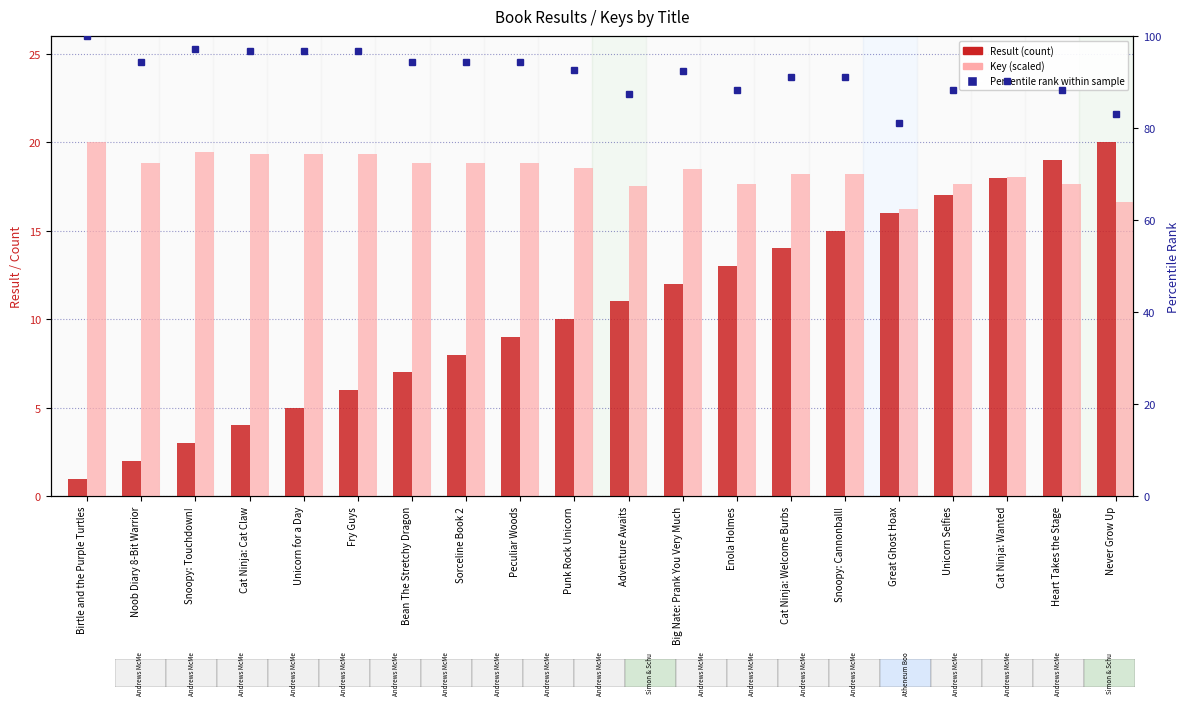

What position from the right is Punk Rock Unicorn?

11